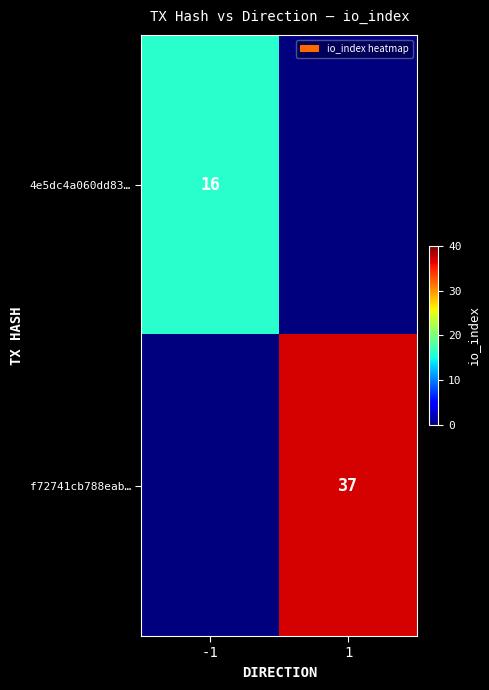

The value of 4e5dc4a060dd83… at -1 is 5. True or false?

False